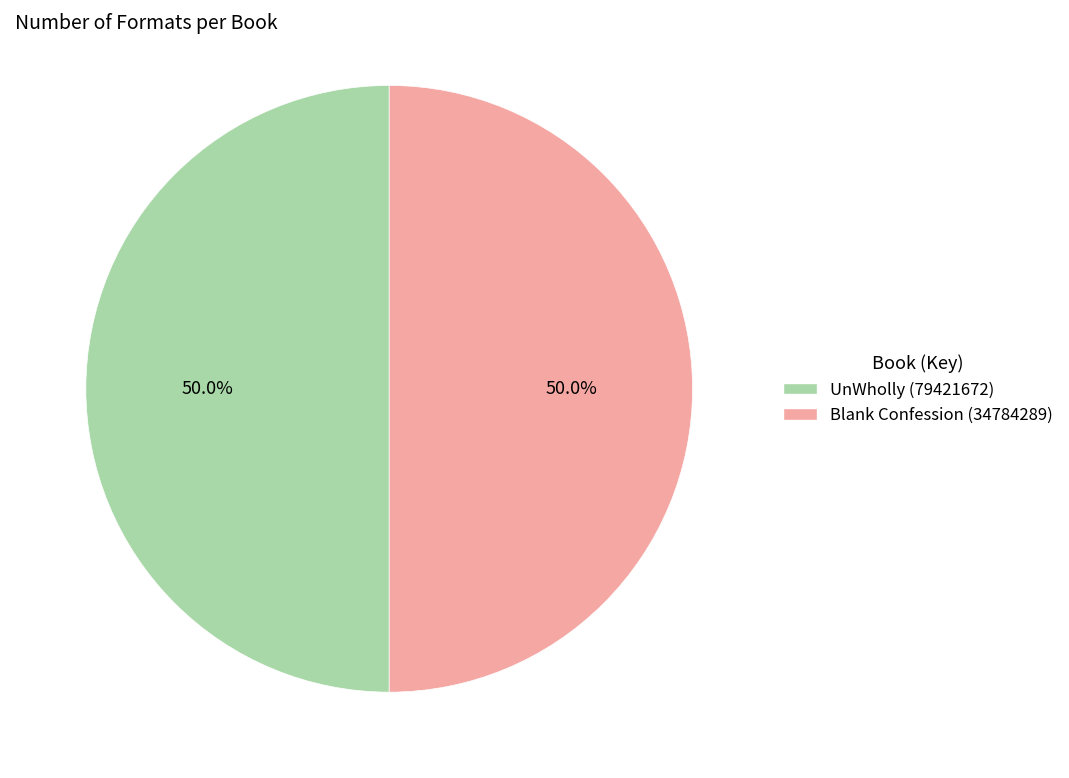

How many segments does this pie chart have?

2